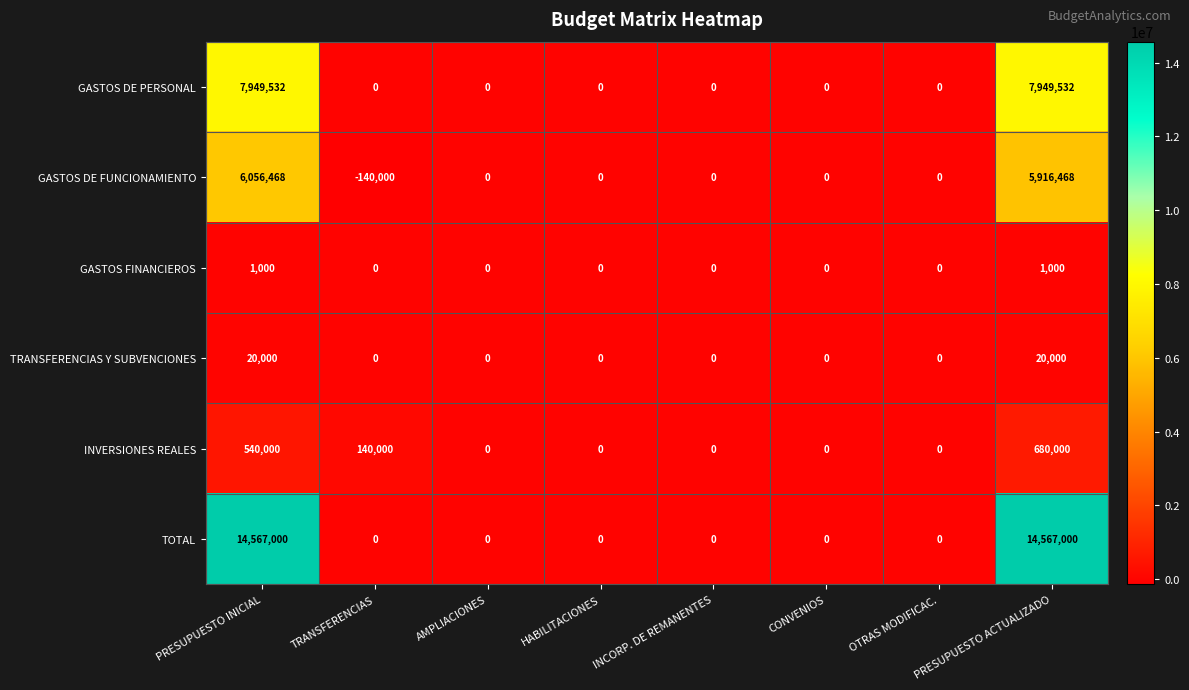

Which series has the largest range (max minus min)?

TOTAL